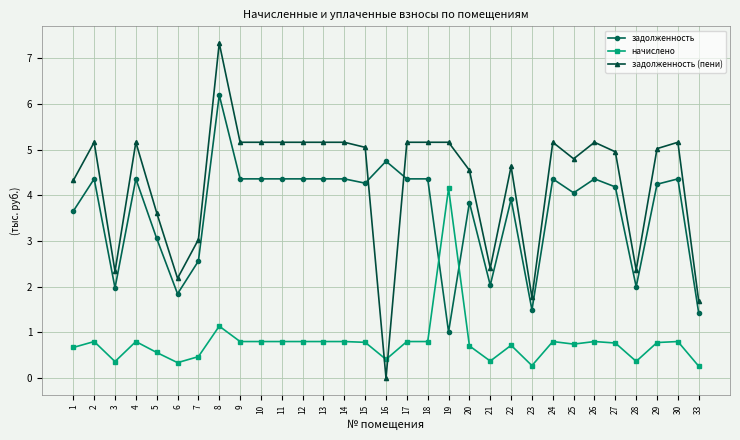

What is the value of the задолженность point at the 15th from the left?

4.3